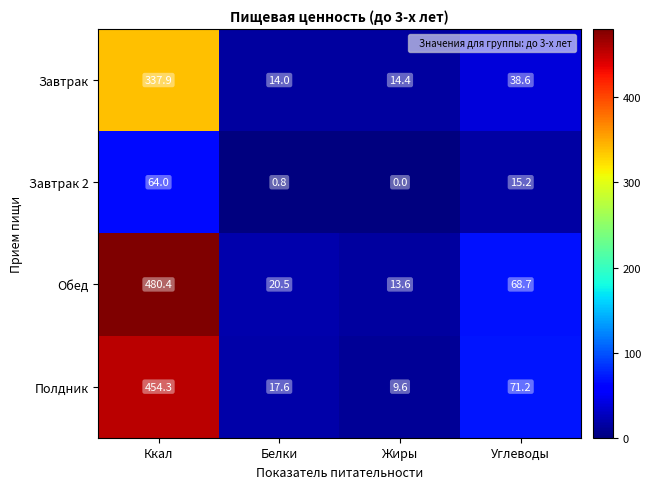

Reading left to right, list all the values displayed in this chart.

Завтрак: 337.9	14.0	14.4	38.6
Завтрак 2: 64.0	0.8	0.0	15.2
Обед: 480.4	20.5	13.6	68.7
Полдник: 454.3	17.6	9.6	71.2